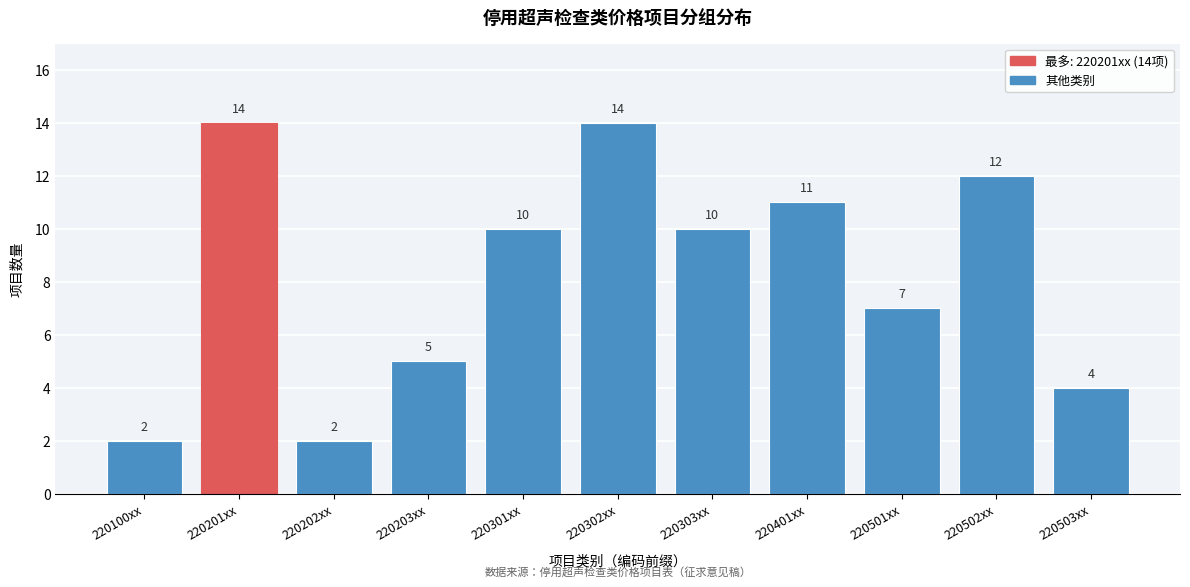

Reading left to right, what are all the values shown in this chart?

220100xx=2	220201xx=14	220202xx=2	220203xx=5	220301xx=10	220302xx=14	220303xx=10	220401xx=11	220501xx=7	220502xx=12	220503xx=4